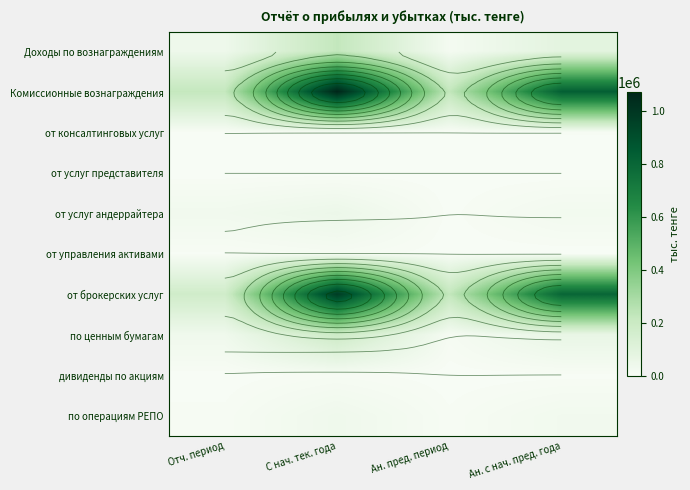

What is the difference between the maximum and minimum values in the Комиссионные вознаграждения series?

849642